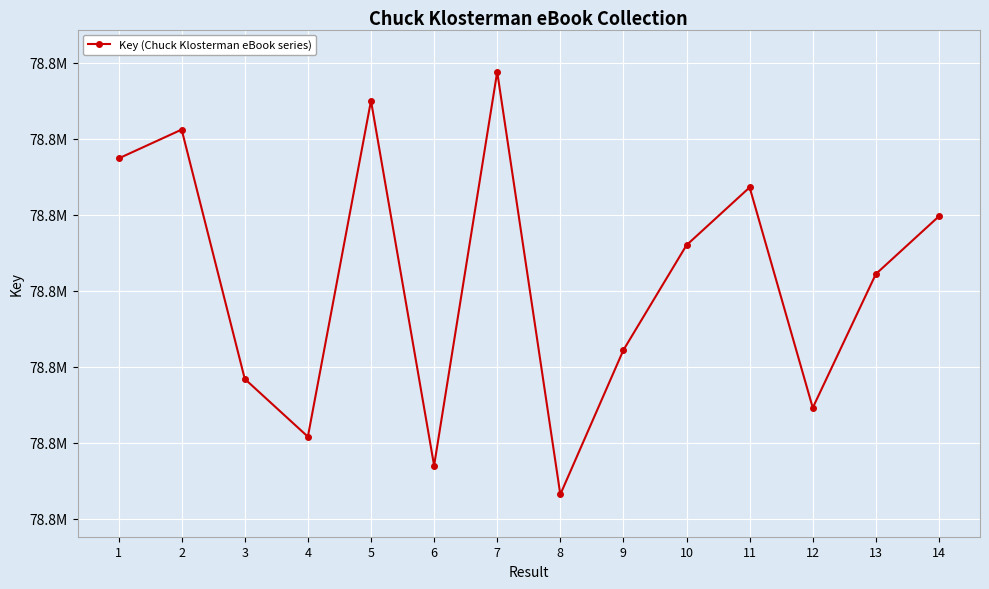

What is the difference between the second highest and second lowest values?

240